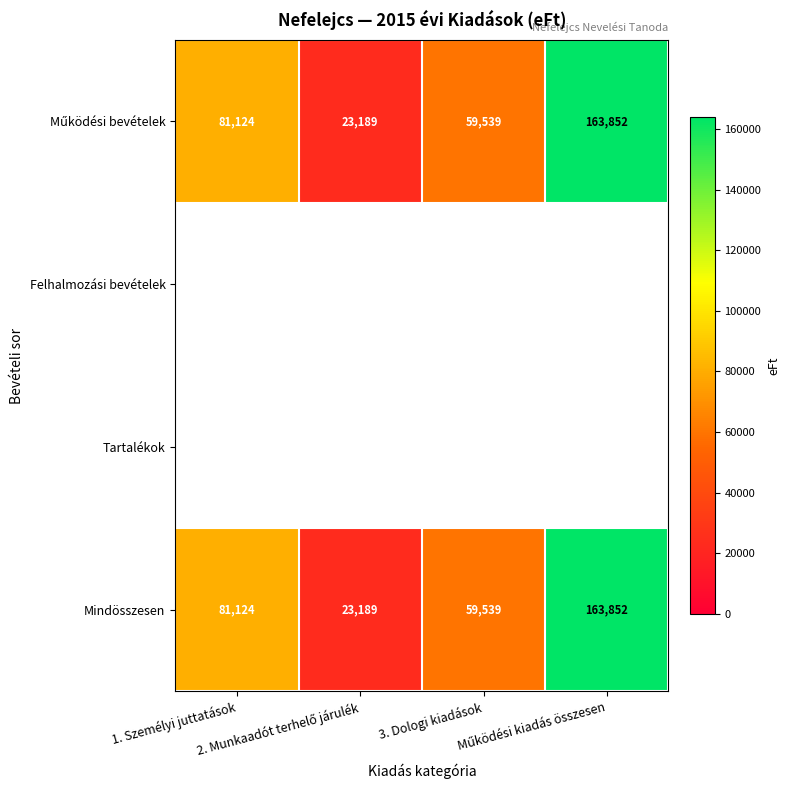

At which label does Mindösszesen reach its peak?

Működési kiadás összesen